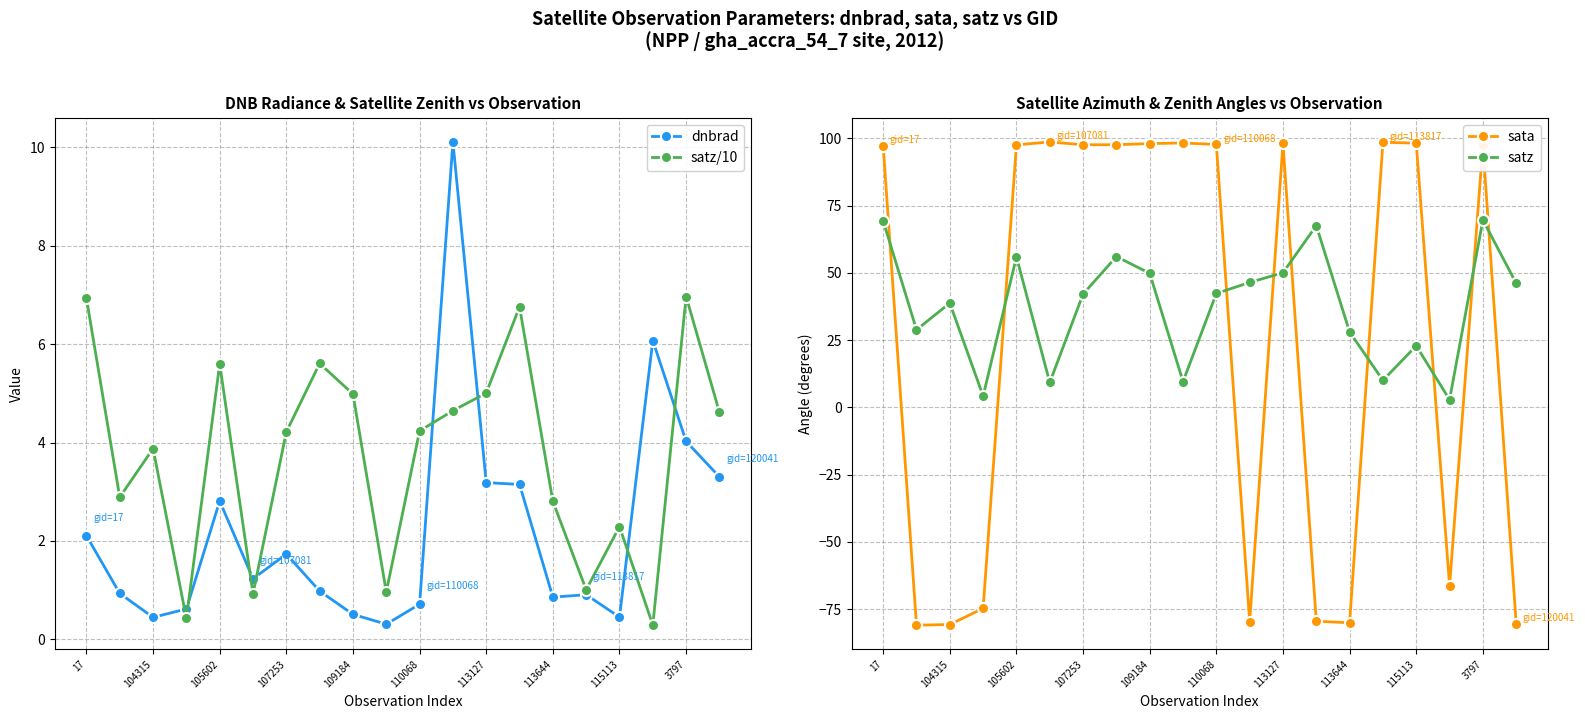

Is it true that dnbrad equals 2.6 at 107253?

False